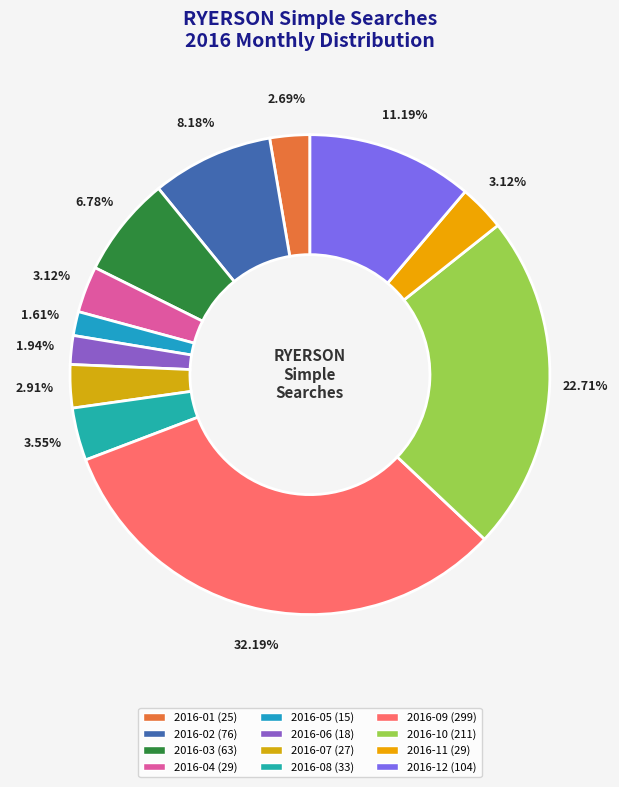

How many slices are in this pie chart?

12